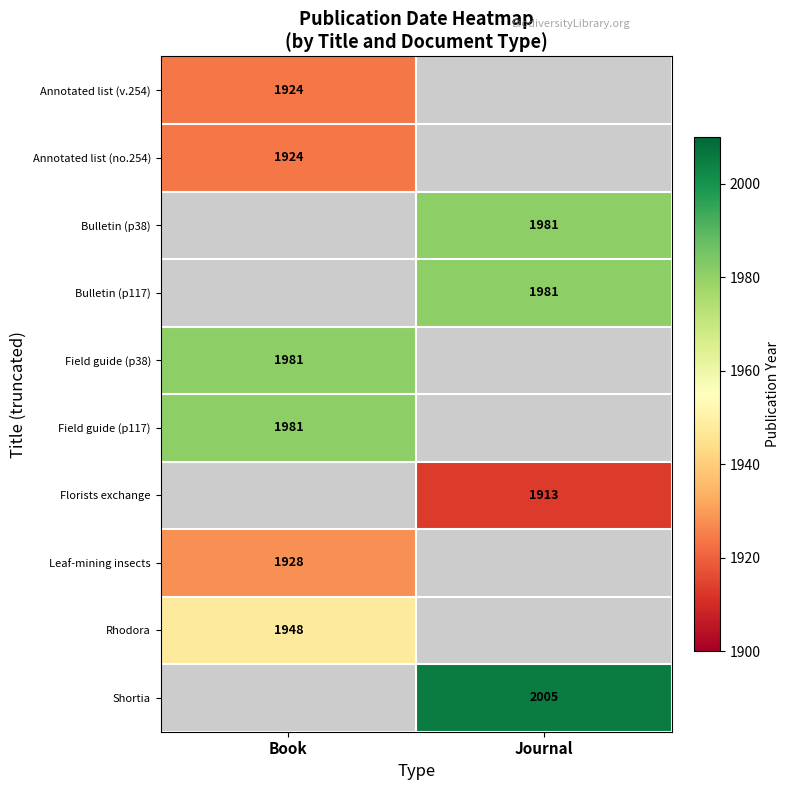

The Bulletin (p117) series shows 3543.7 at Journal. True or false?

False